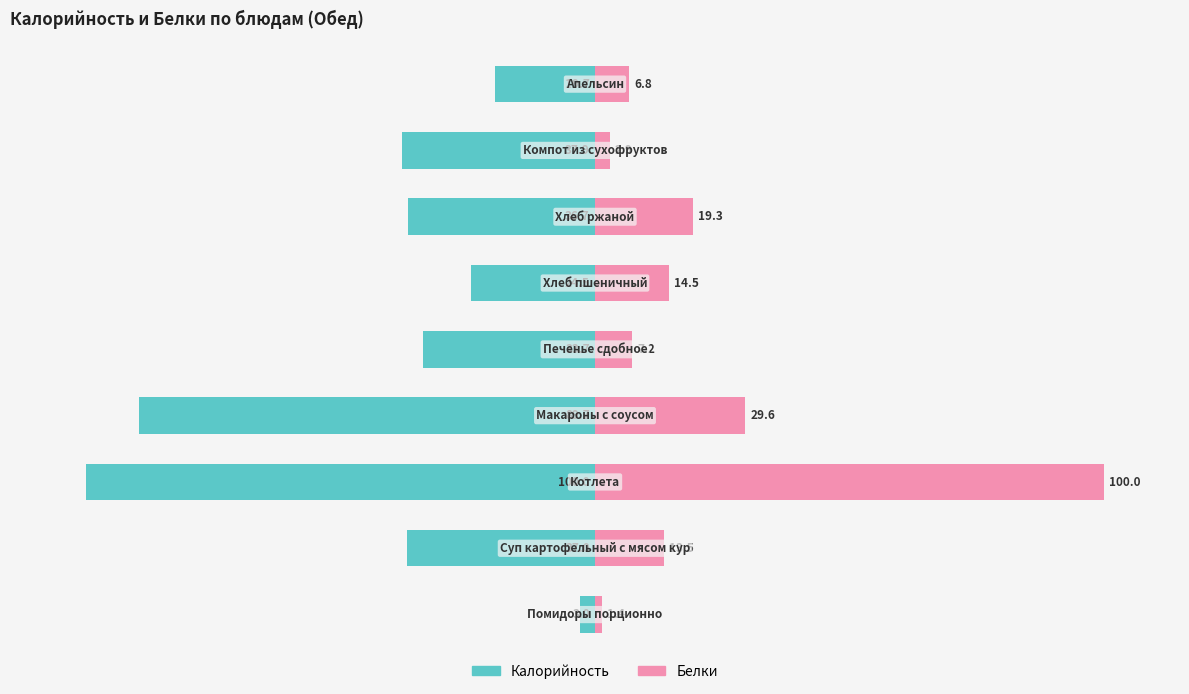

How many values in the Калорийность series exceed -36?

4